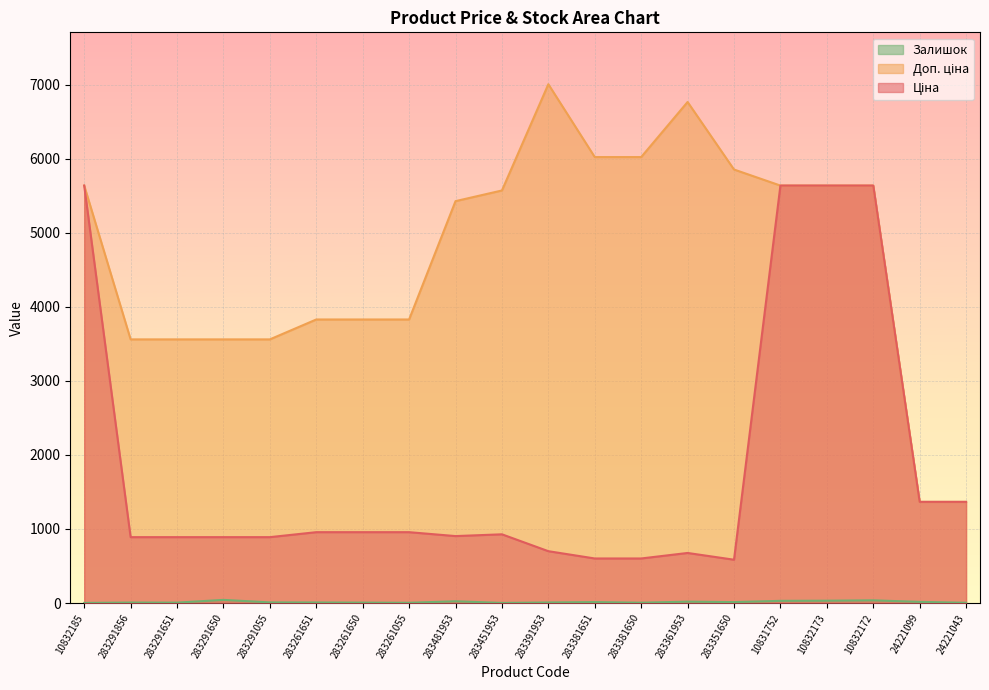

How many values in the Залишок series exceed 9?

9